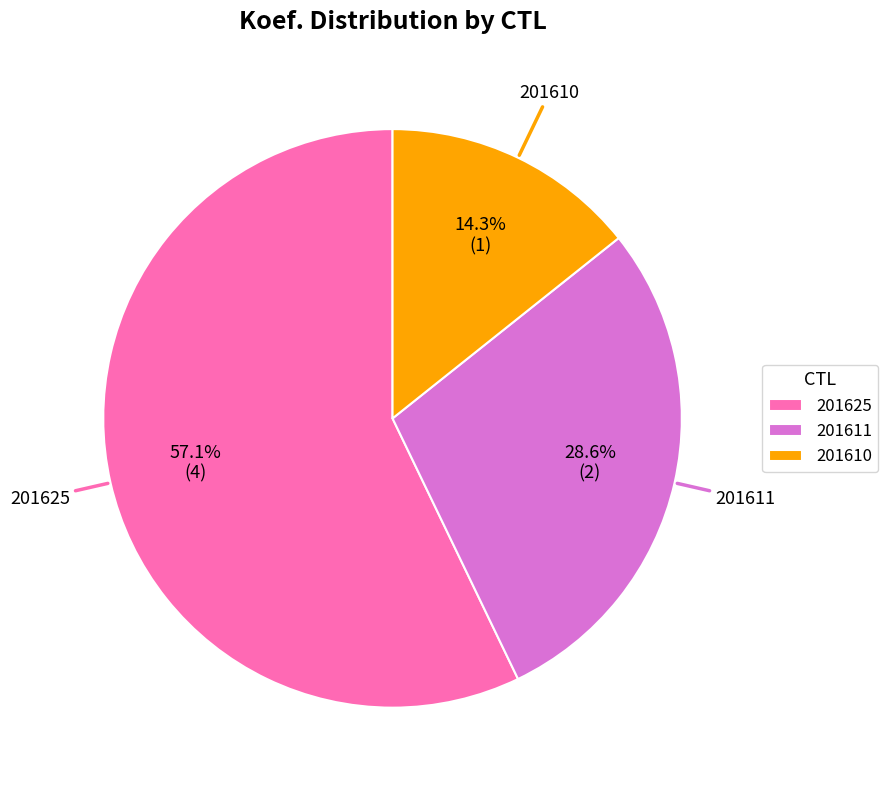

Combined, what portion of the pie is 201610 and 201611?

42.9%